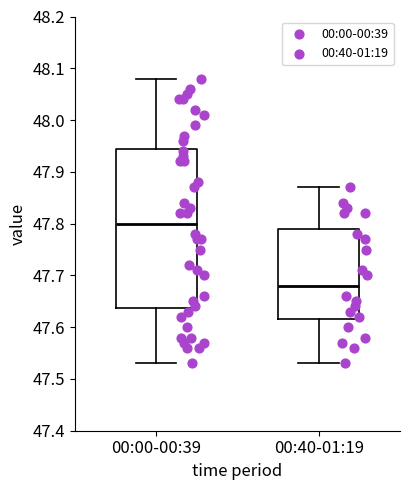

Reading left to right, read every box against the y-axis: the position of its median line, the range the box covers, and the ends of its whiskers. The values are not printed on the chart, so give them approximately, as read against the axis.

00:00-00:39: median 47.80, box 47.64 to 47.95, whiskers 47.53 to 48.08
00:40-01:19: median 47.68, box 47.62 to 47.79, whiskers 47.53 to 47.87